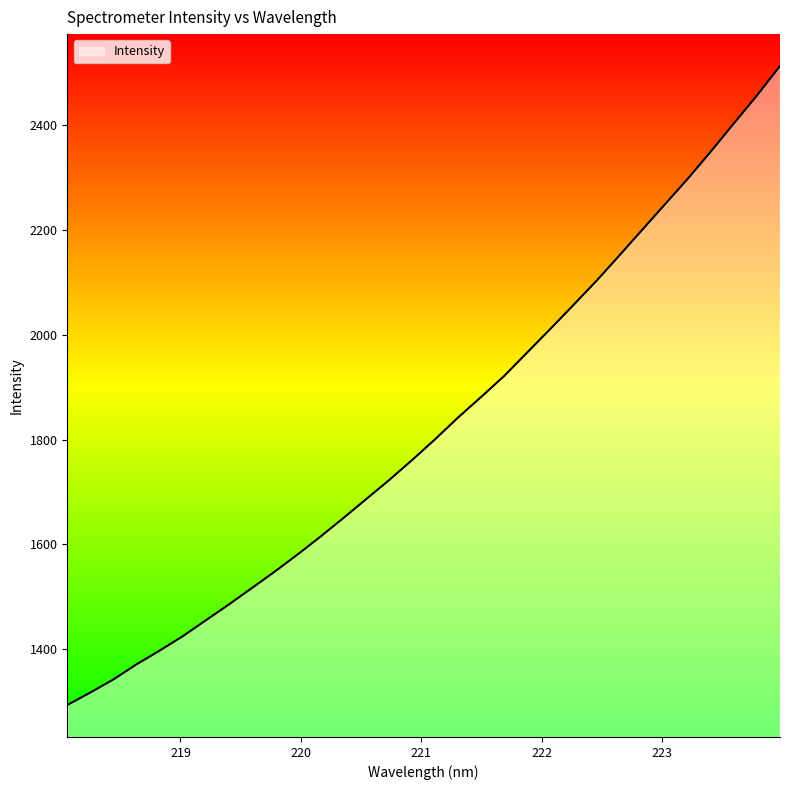

What is the greatest value displayed?

2513.3